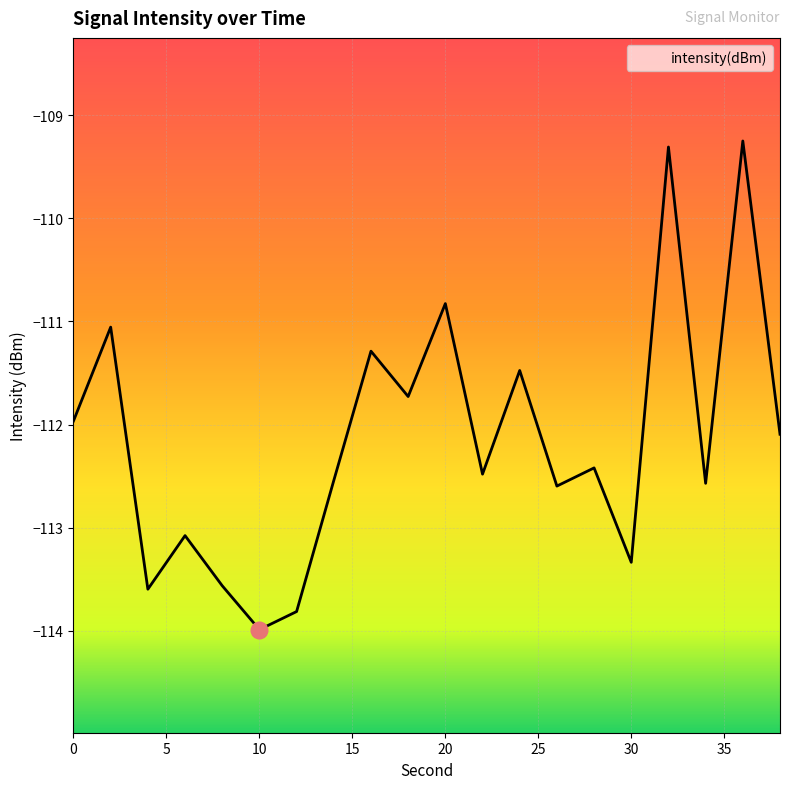

How many values are below -112?

12